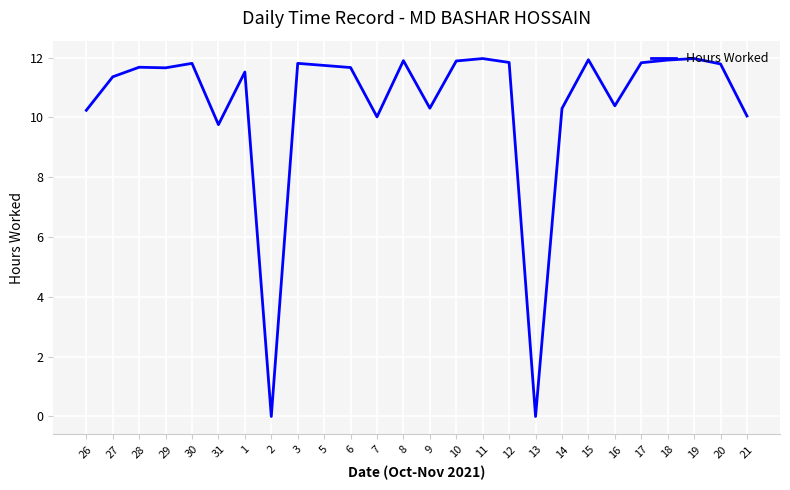

Does the chart have visible grid lines?

Yes